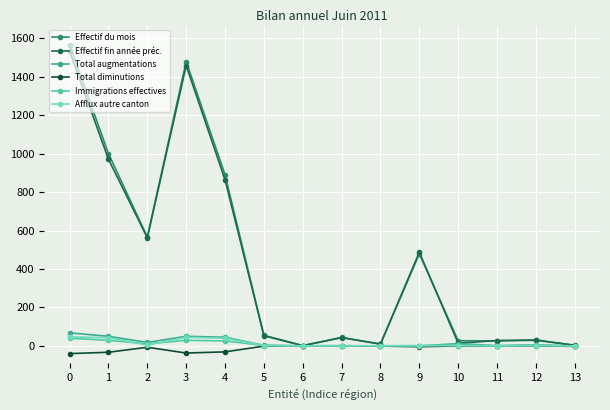

What is the maximum value for Total augmentations?

68